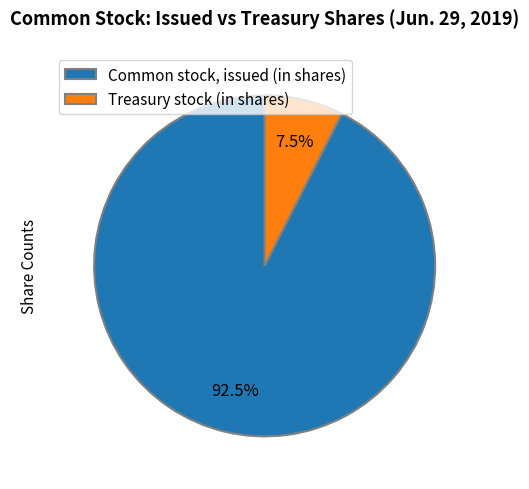

Combined, do Common stock, issued (in shares) and Treasury stock (in shares) account for over 50%?

Yes